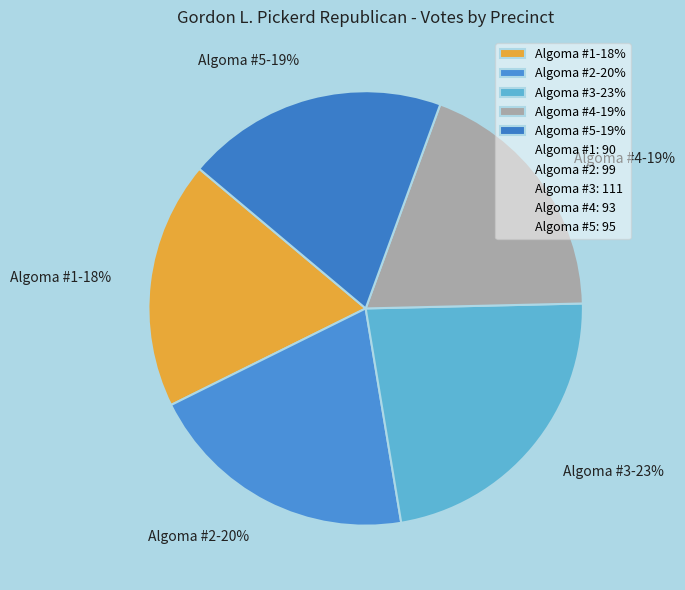

How many segments does this pie chart have?

5